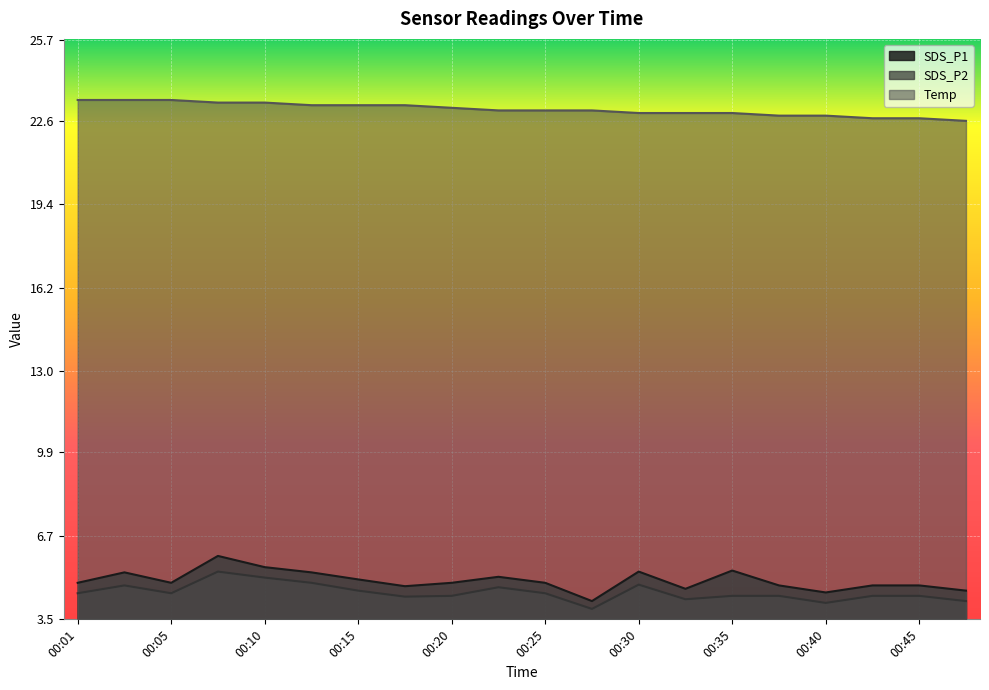

What is the greatest value displayed?

23.4